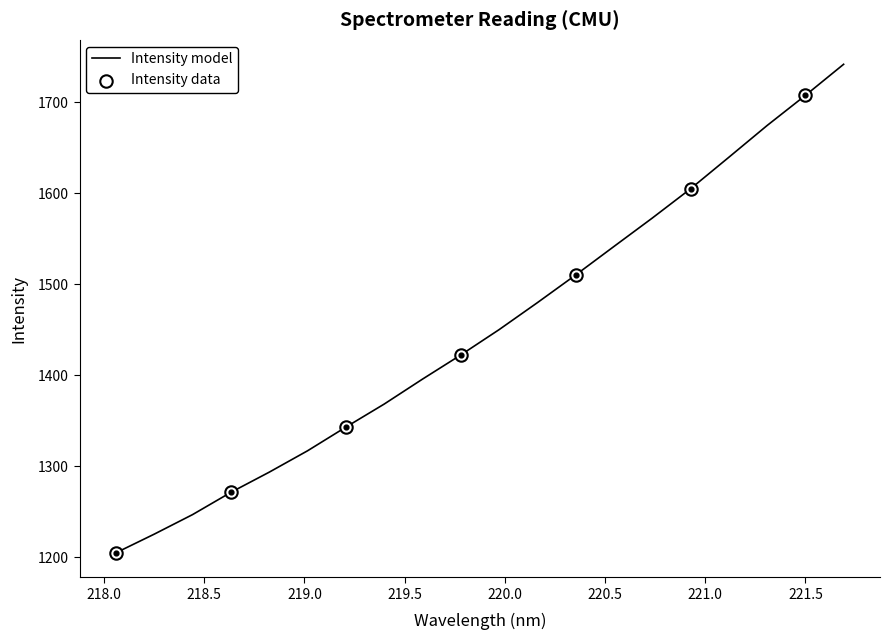

What is the greatest value displayed?

1741.4